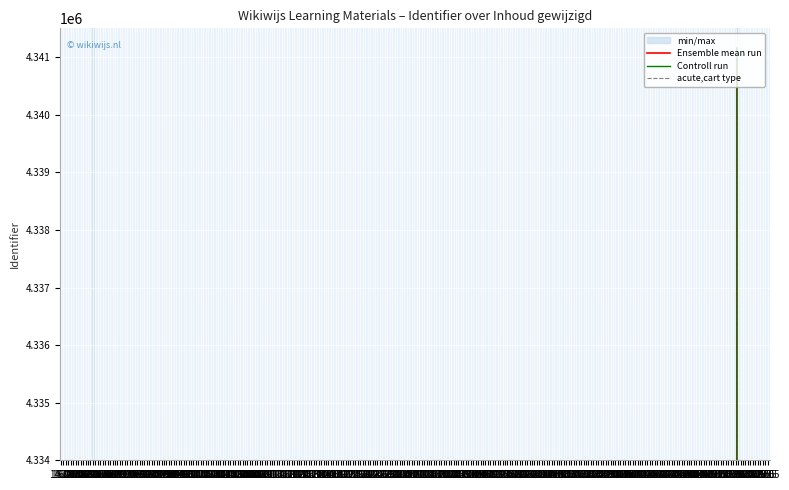

What is the label of the 3rd point from the right?

16.08